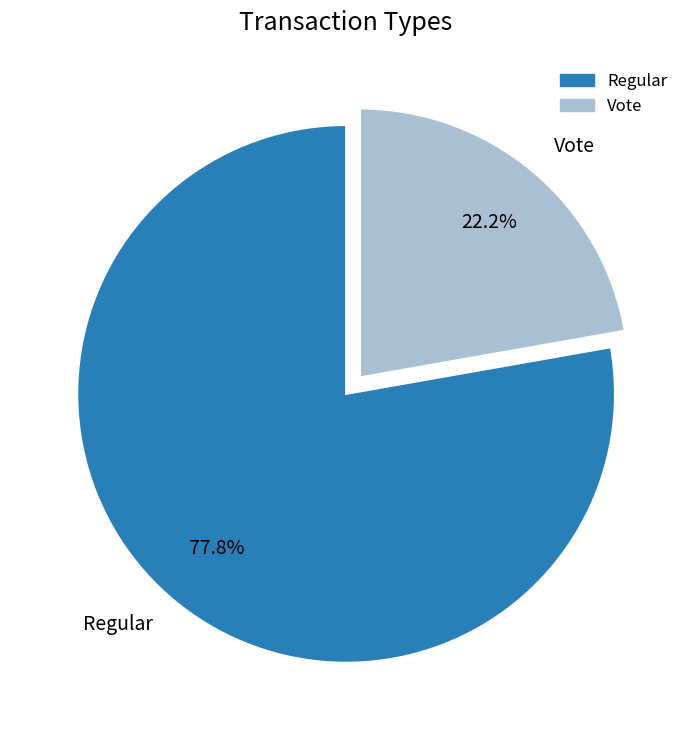

What is the total percentage of Regular and Vote?

100.0%